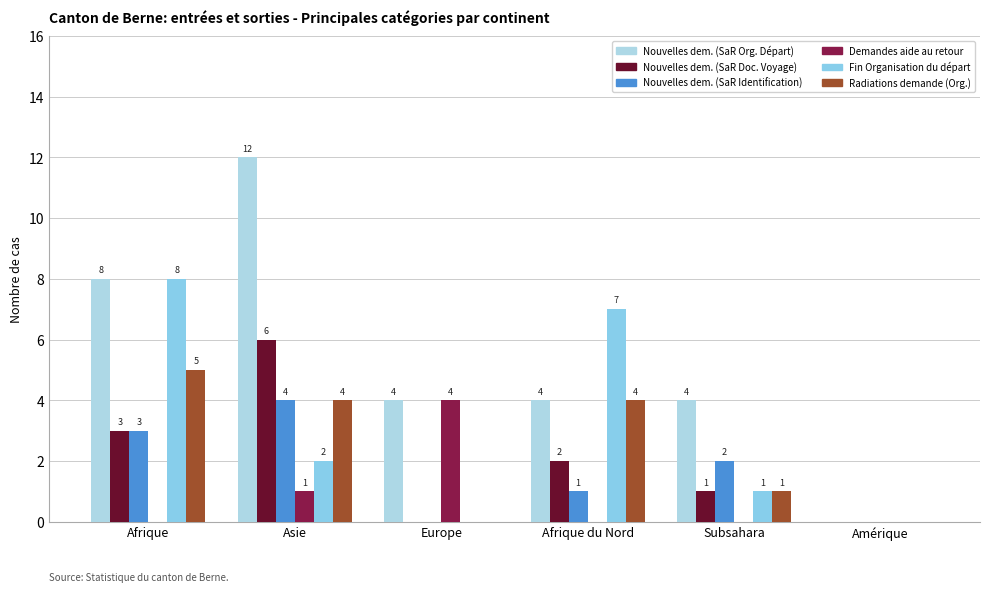

True or false: Nouvelles dem. (SaR Identification) has a value of 0 at Europe.

True